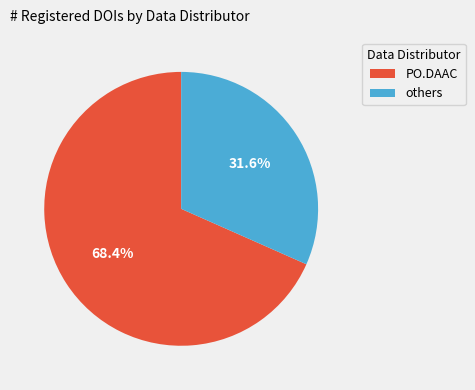

How many slices are in this pie chart?

2